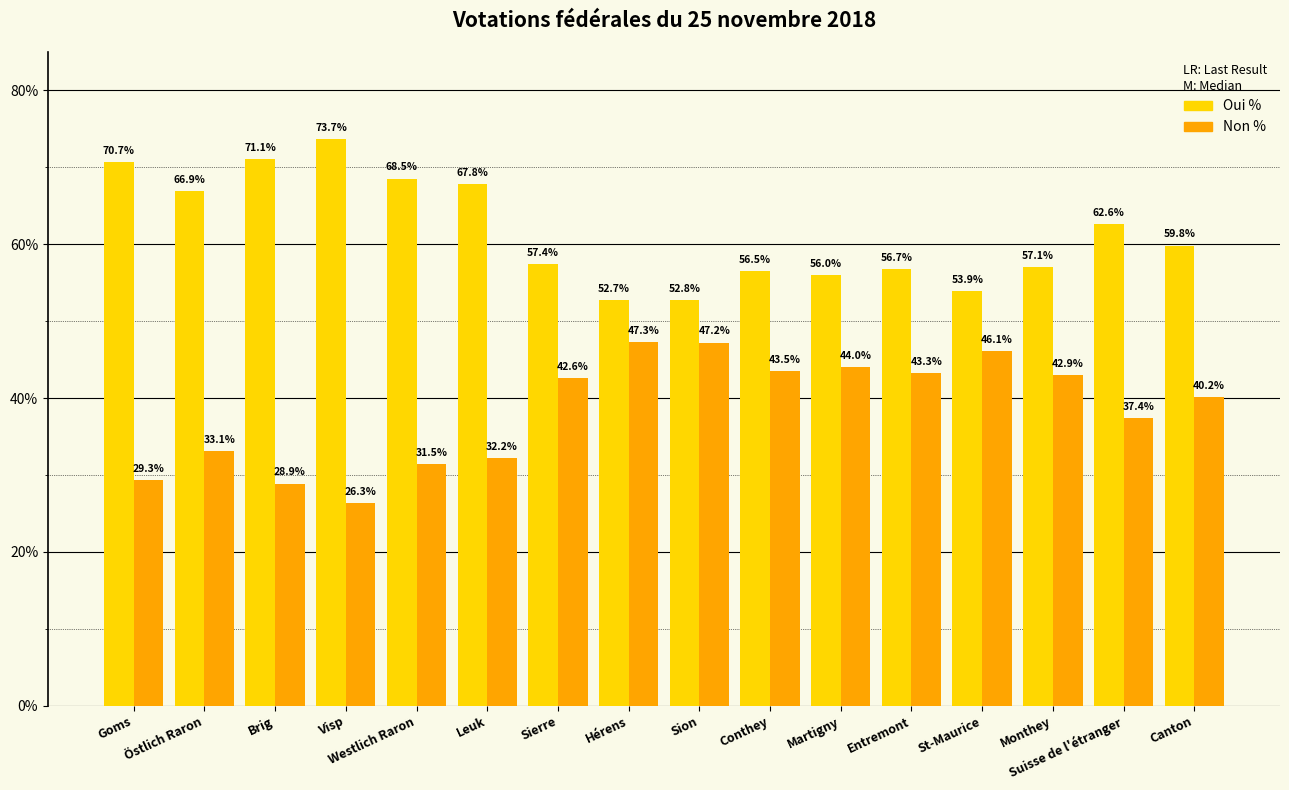

Where does the Oui % series first go above 59?

Goms